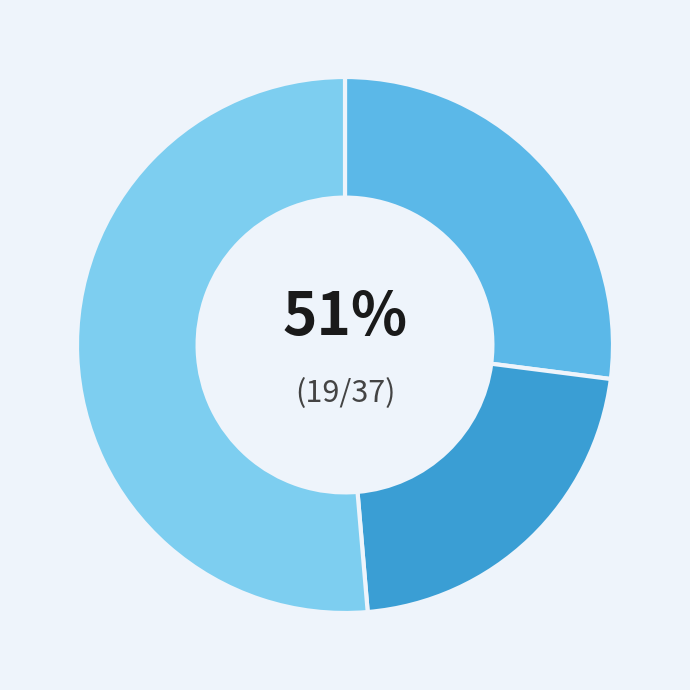

Which has a higher value, up or down?

up